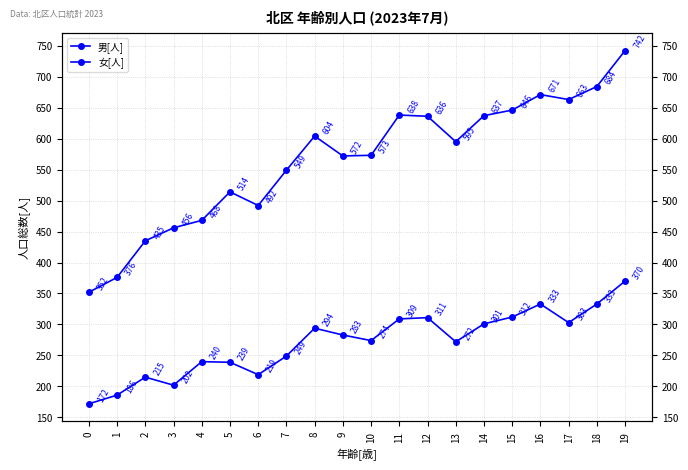

Reading left to right, what are all the values shown in this chart?

男[人]: 352	376	435	456	468	514	492	549	604	572	573	638	636	595	637	646	671	663	684	742
女[人]: 172	186	215	202	240	239	219	249	294	283	274	309	311	272	301	312	333	303	333	370